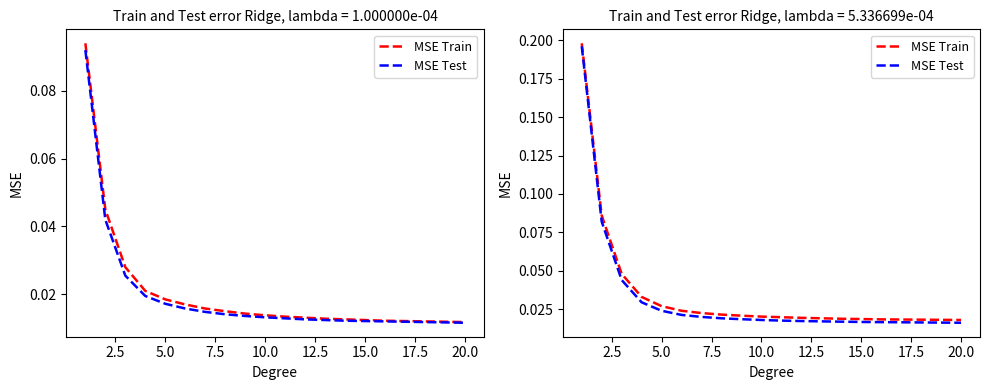

How many categories are shown in the chart?

20